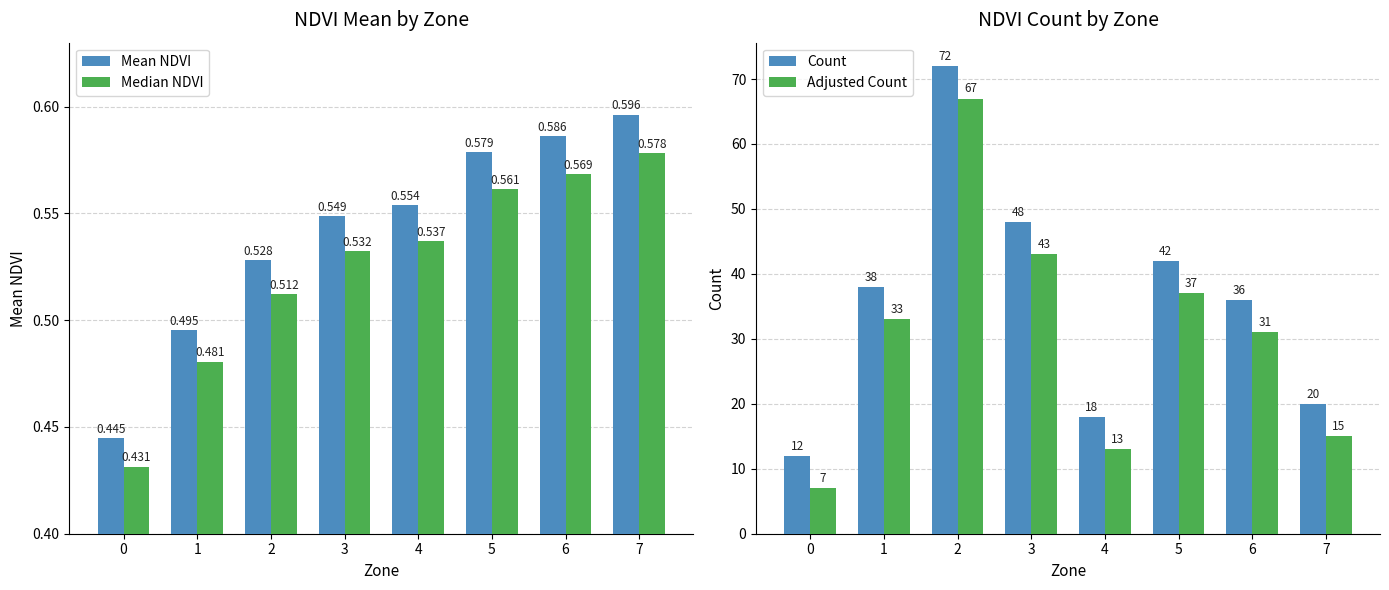

What is the difference between the maximum and minimum values in the Count series?

60